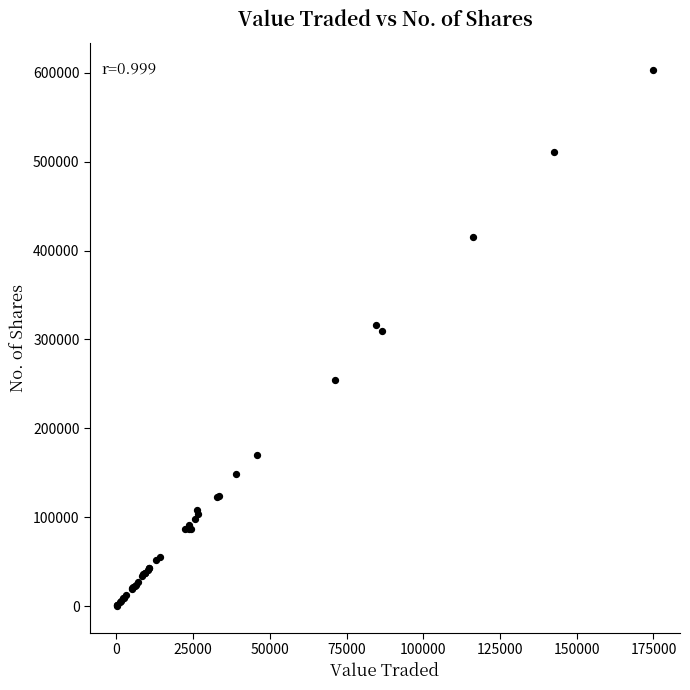

What Y value in the scatter plot is closest to 301840?

308933